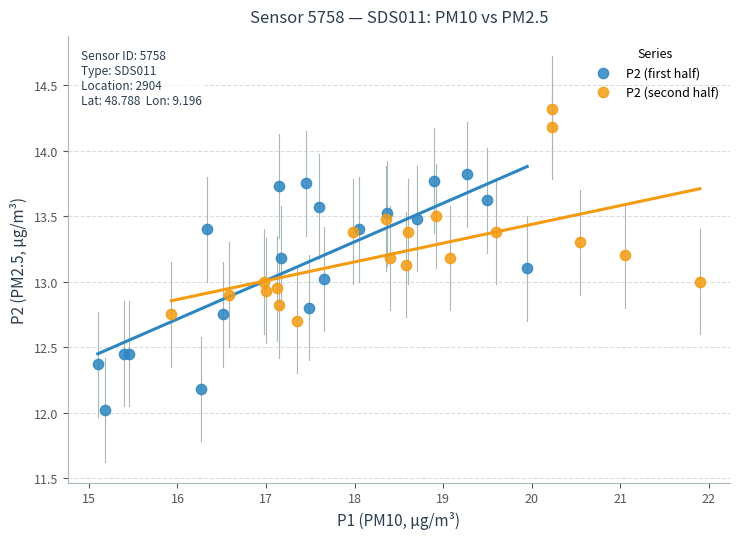

Which series has the largest Y range (max minus min)?

P2 (first half)